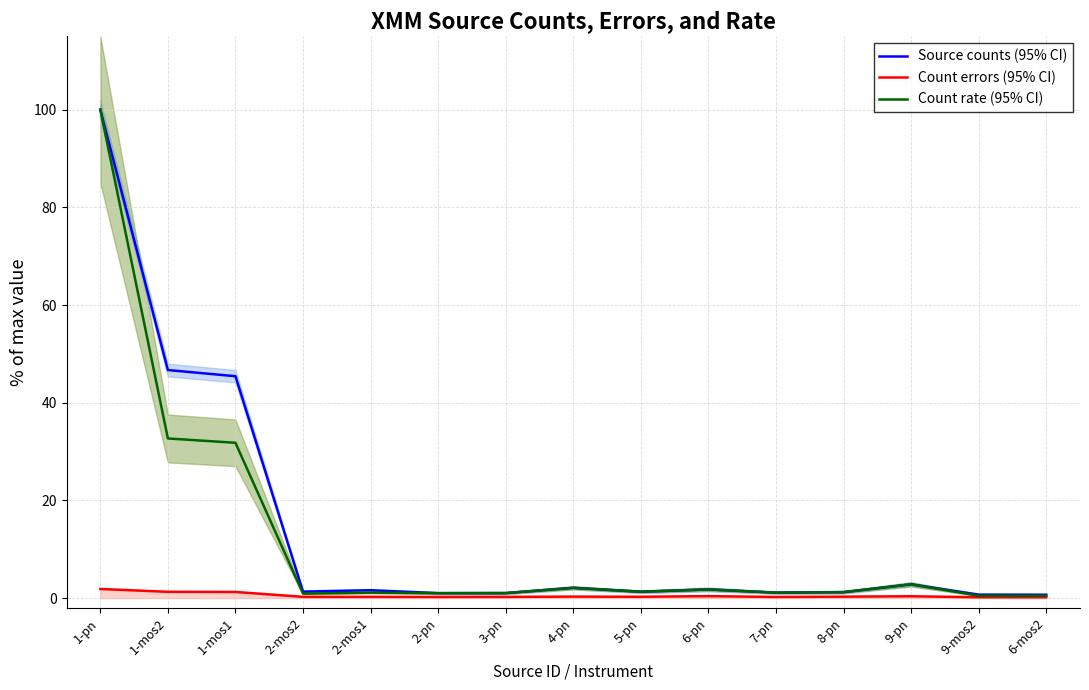

What is the minimum value for Source counts (95% CI)?

0.7